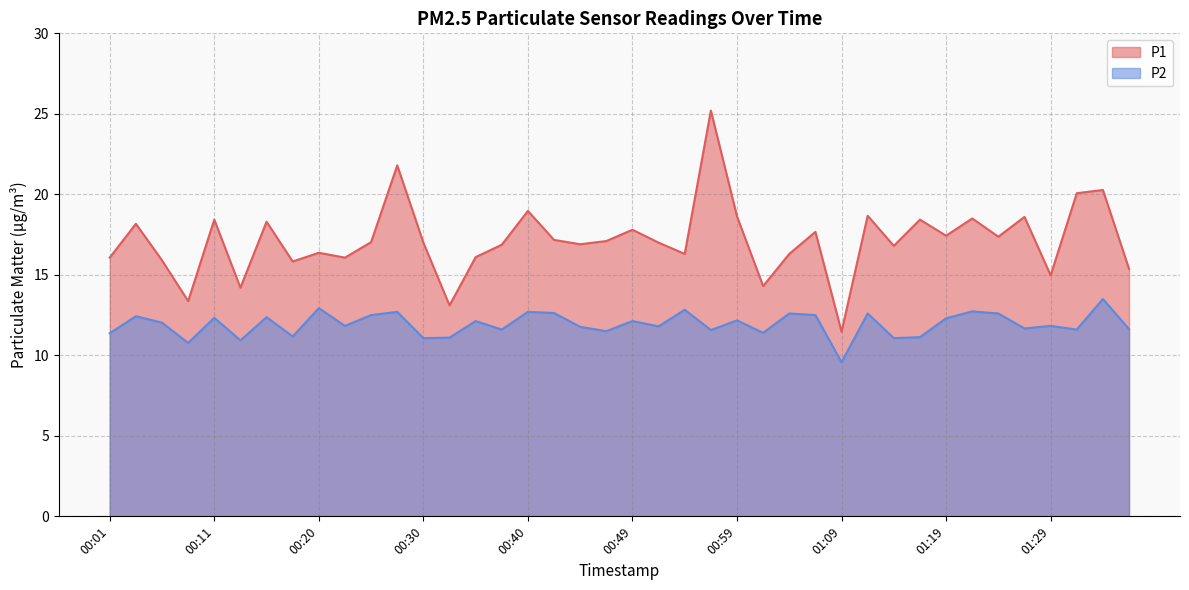

List the series in order of their peak value, lowest first.

P2, P1